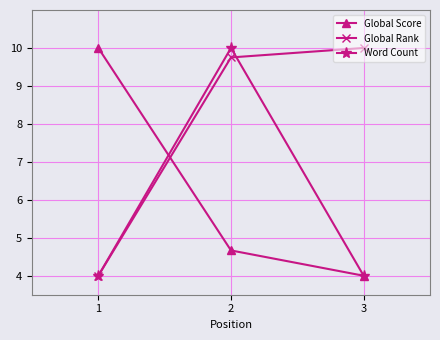

What is the value of the Global Score point at the 1st from the left?

10.0